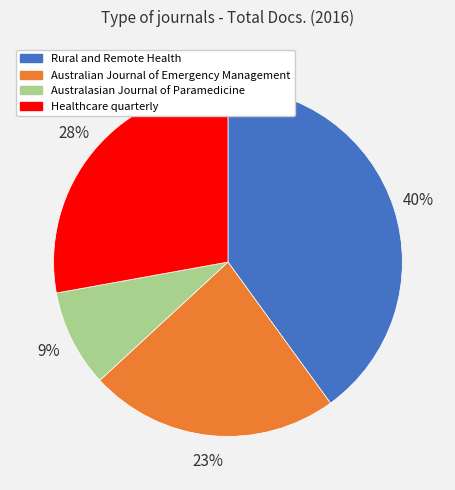

What percentage is the Australian Journal of Emergency Management slice, to the nearest percent?

23%